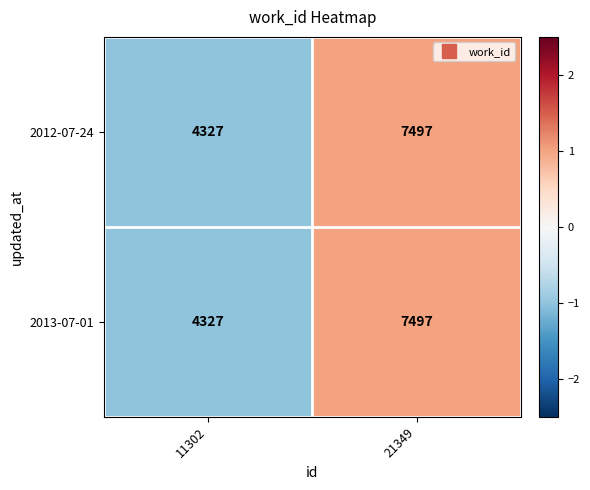

Count the number of data series in this chart.

2